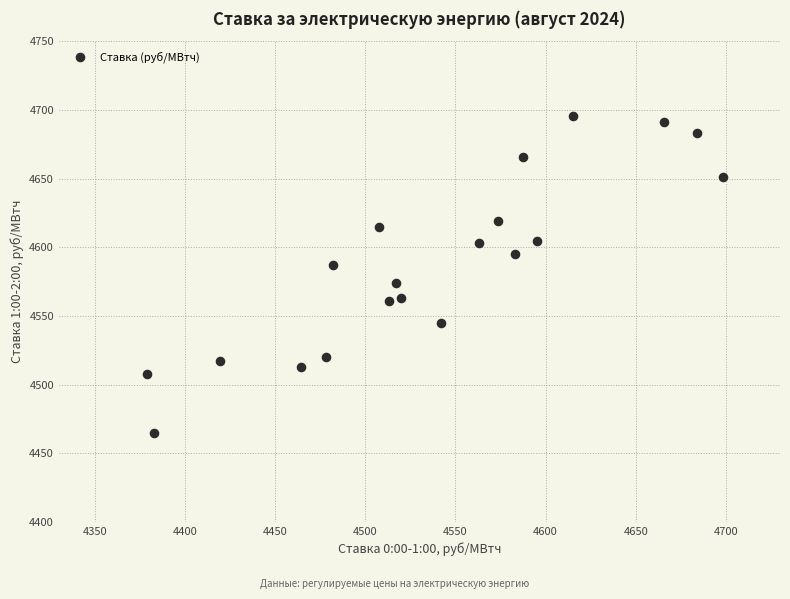

What is the range of Y values (max minus min)?

231.1